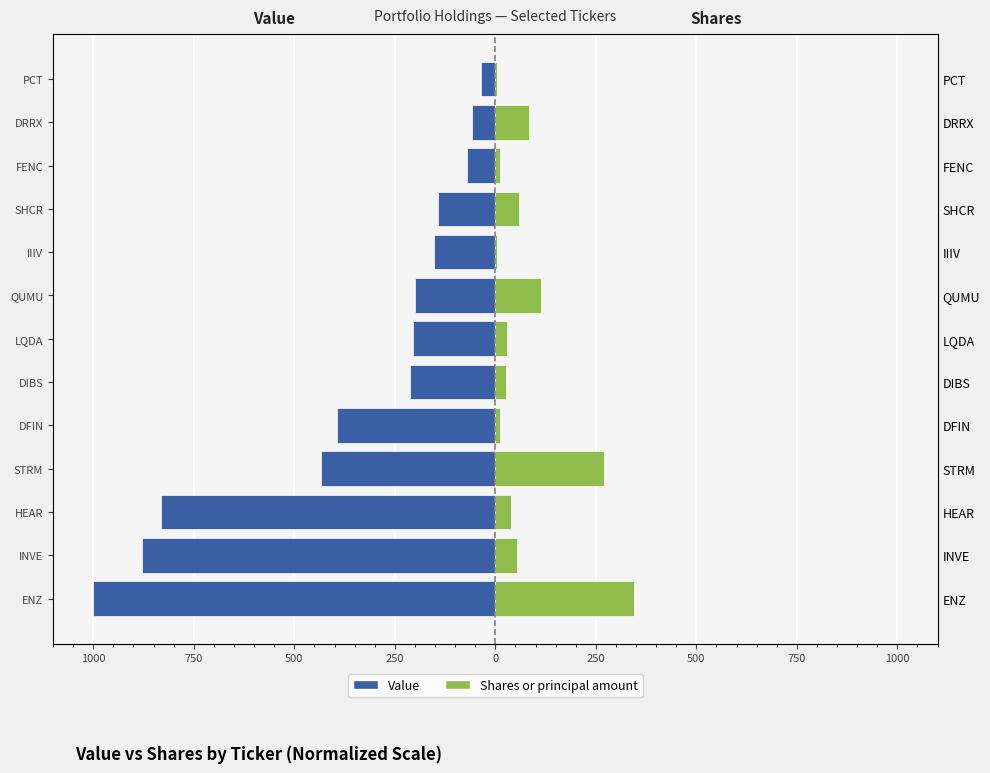

Reading left to right, what are all the values shown in this chart?

Value: -1000.0	-877.7	-830.9	-433.5	-394.4	-212.4	-205.9	-198.9	-151.5	-143.8	-70.8	-56.8	-35.3
Shares or principal amount: 344.8	54.3	39.0	270.9	11.9	26.6	28.7	113.0	5.4	58.2	12.6	84.7	4.4